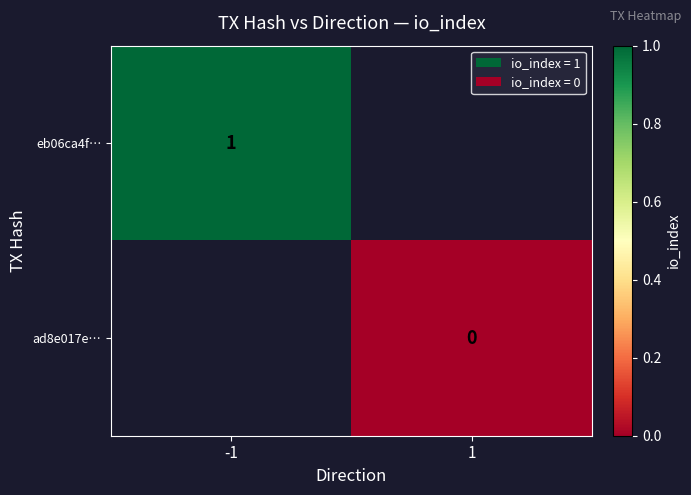

At how many categories does at least one series exceed 0?

1